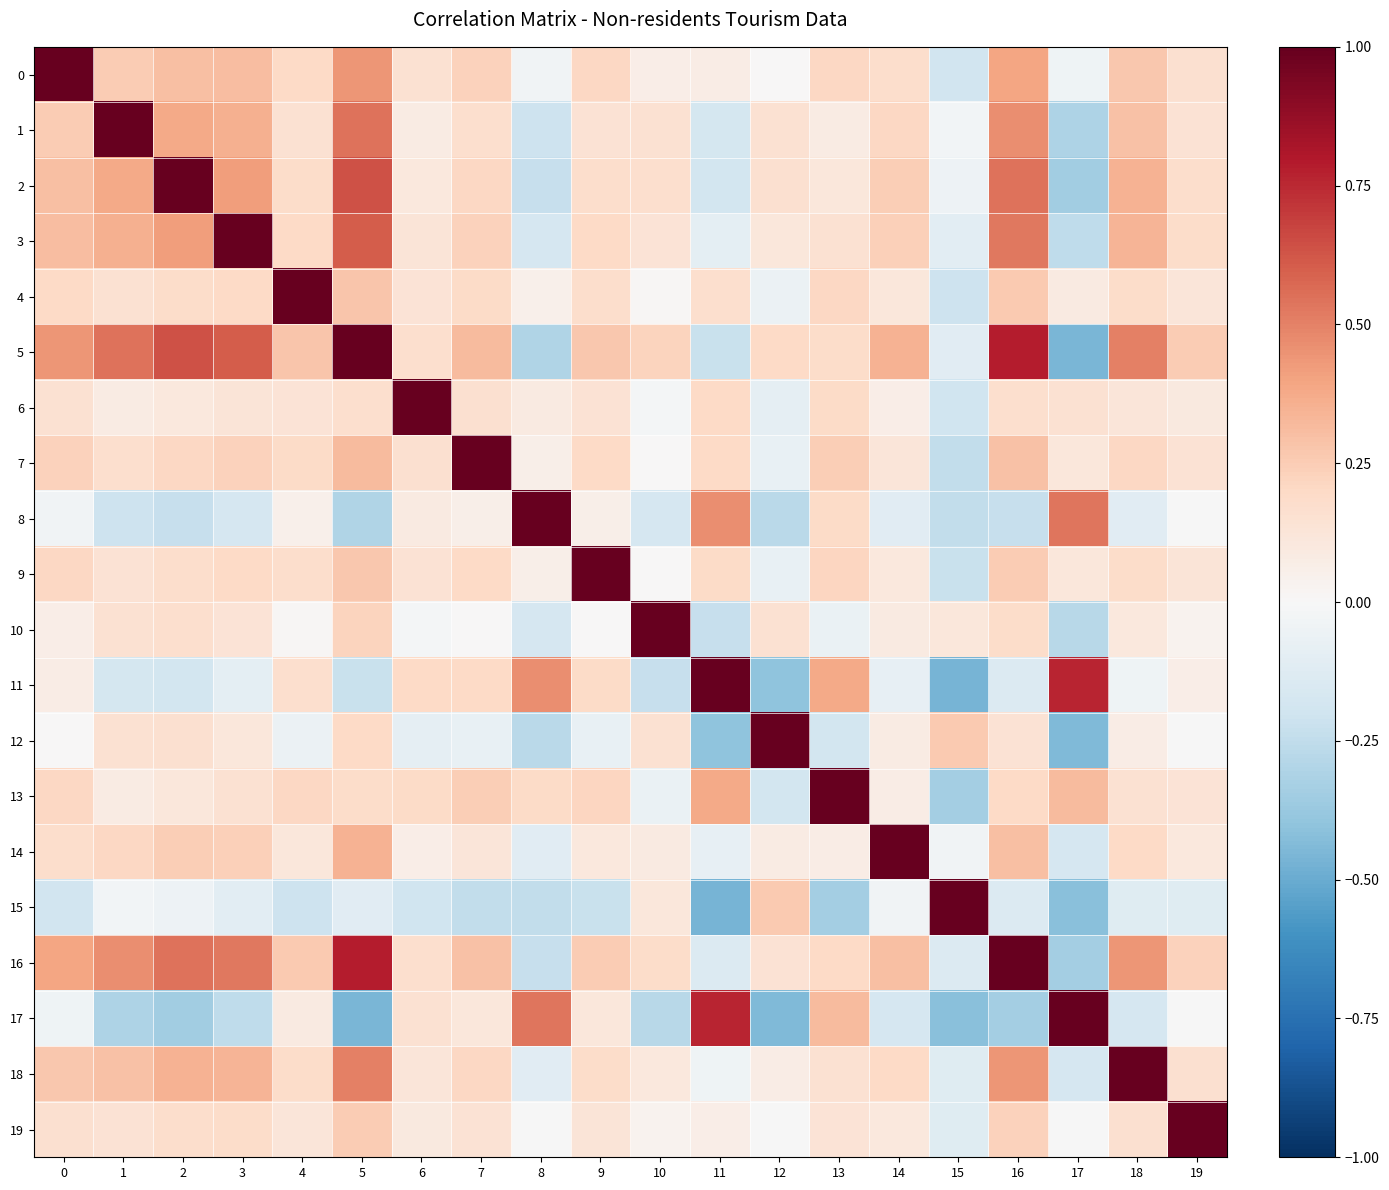

Which series has the largest total across all categories?

5